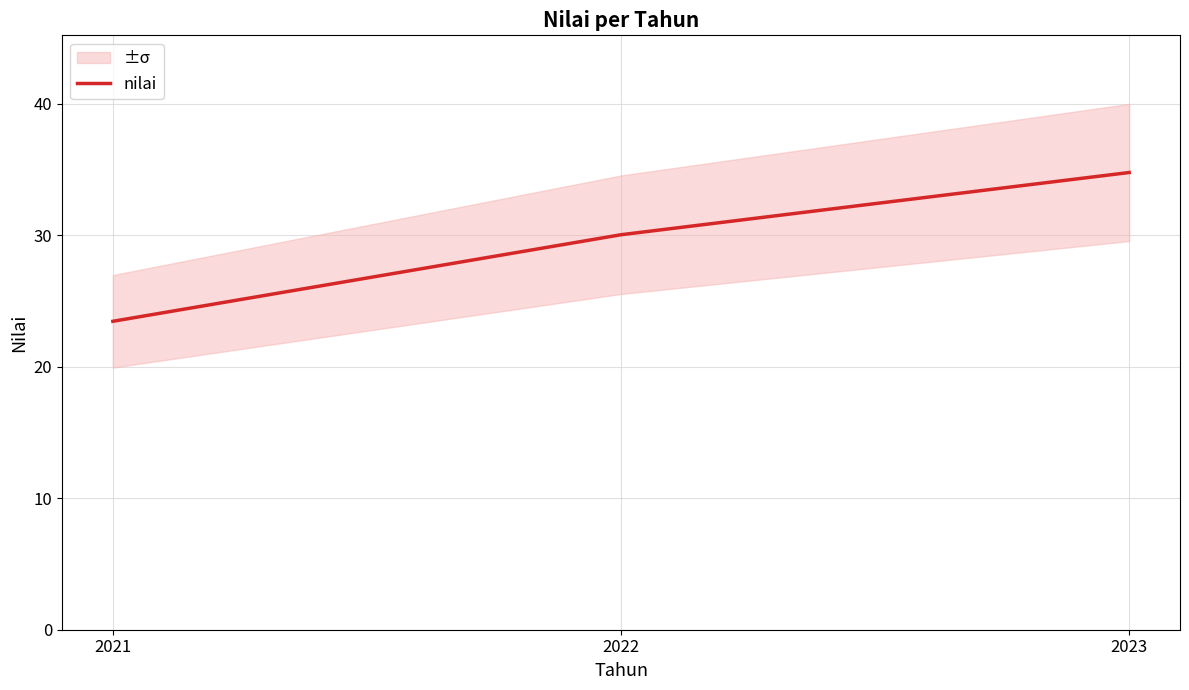

Does the chart have visible grid lines?

Yes